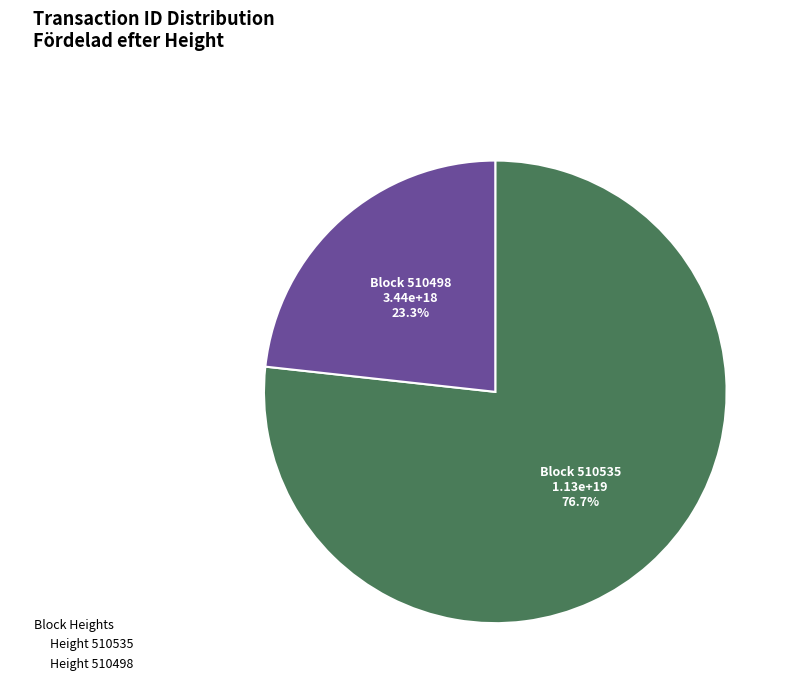

Count the number of slices in the pie.

2